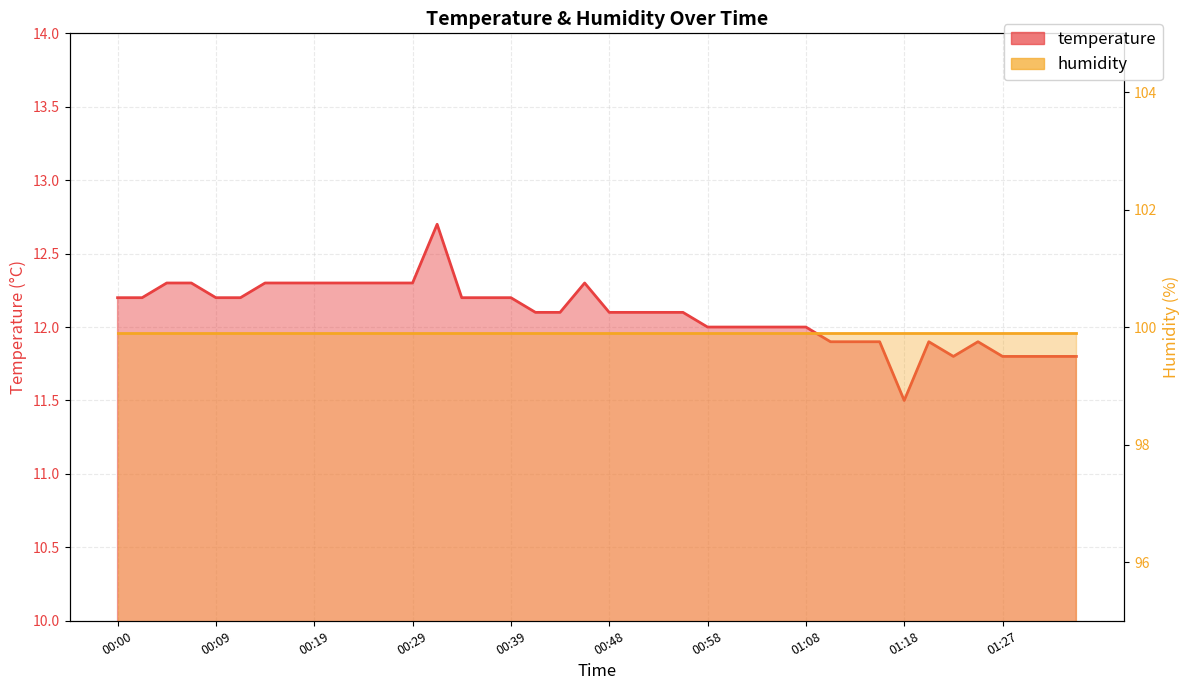

List the labels in order of value, largest first.

00:31, 00:05, 00:07, 00:14, 00:17, 00:19, 00:22, 00:24, 00:26, 00:29, 00:46, 00:00, 00:02, 00:09, 00:12, 00:34, 00:36, 00:39, 00:41, 00:43, 00:48, 00:51, 00:53, 00:56, 00:58, 01:00, 01:03, 01:05, 01:08, 01:10, 01:13, 01:15, 01:20, 01:25, 01:22, 01:27, 01:30, 01:32, 01:35, 01:18